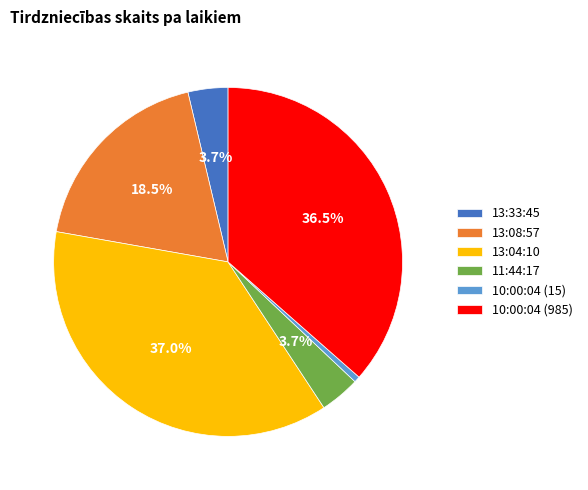

To the nearest percent, what is the combined percentage of 10:00:04 (985) and 13:04:10?

74%